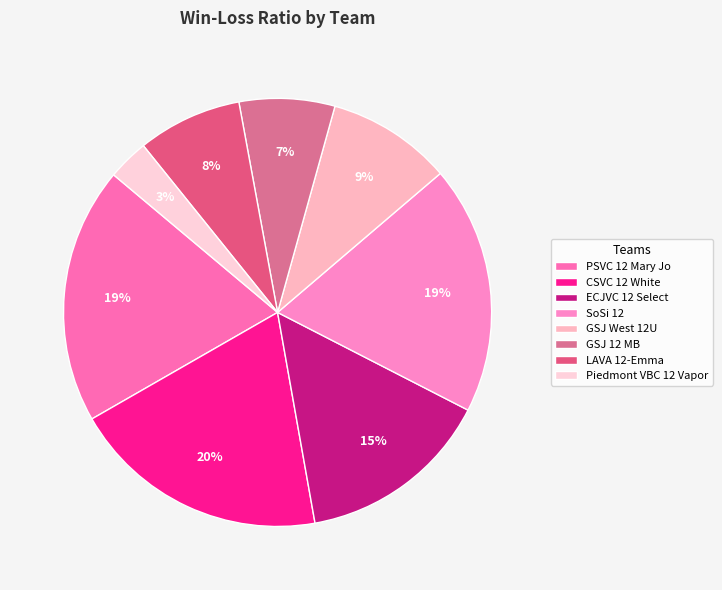

Rank the categories by value from lowest to highest.

Piedmont VBC 12 Vapor, GSJ 12 MB, LAVA 12-Emma, GSJ West 12U, ECJVC 12 Select, SoSi 12, PSVC 12 Mary Jo, CSVC 12 White